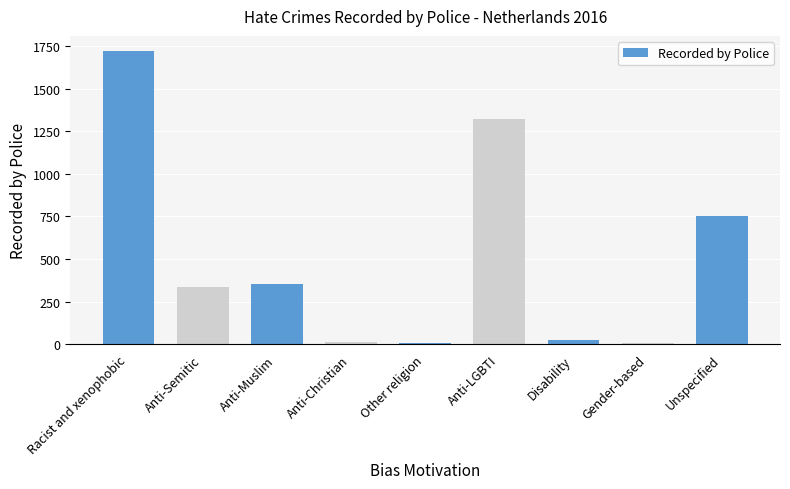

What is the maximum value shown in the chart?

1723